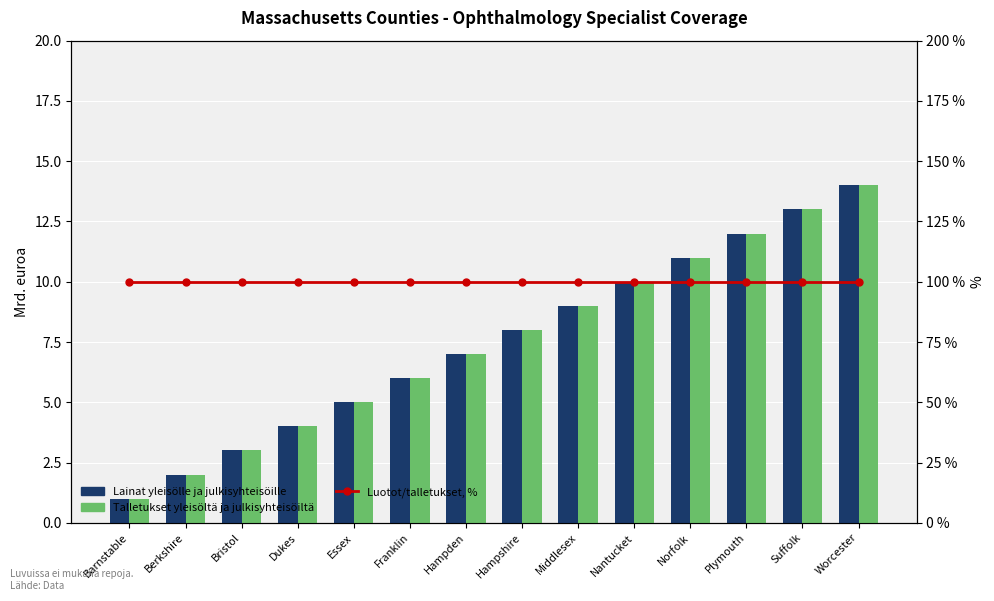

What is the difference between the Lainat yleisölle ja julkisyhteisöille values at Worcester and Suffolk?

1